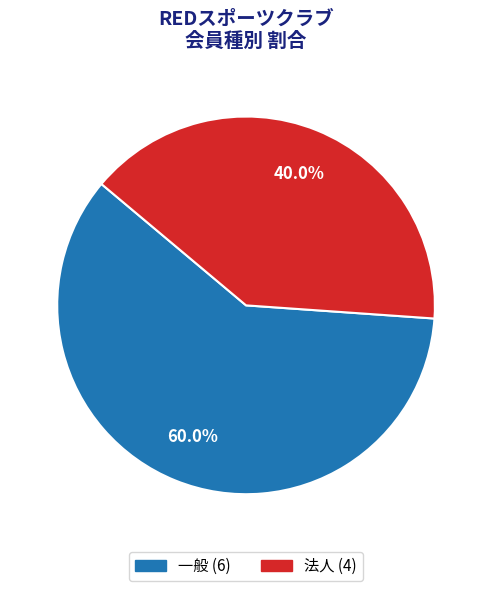

What is the largest slice in the pie chart?

一般